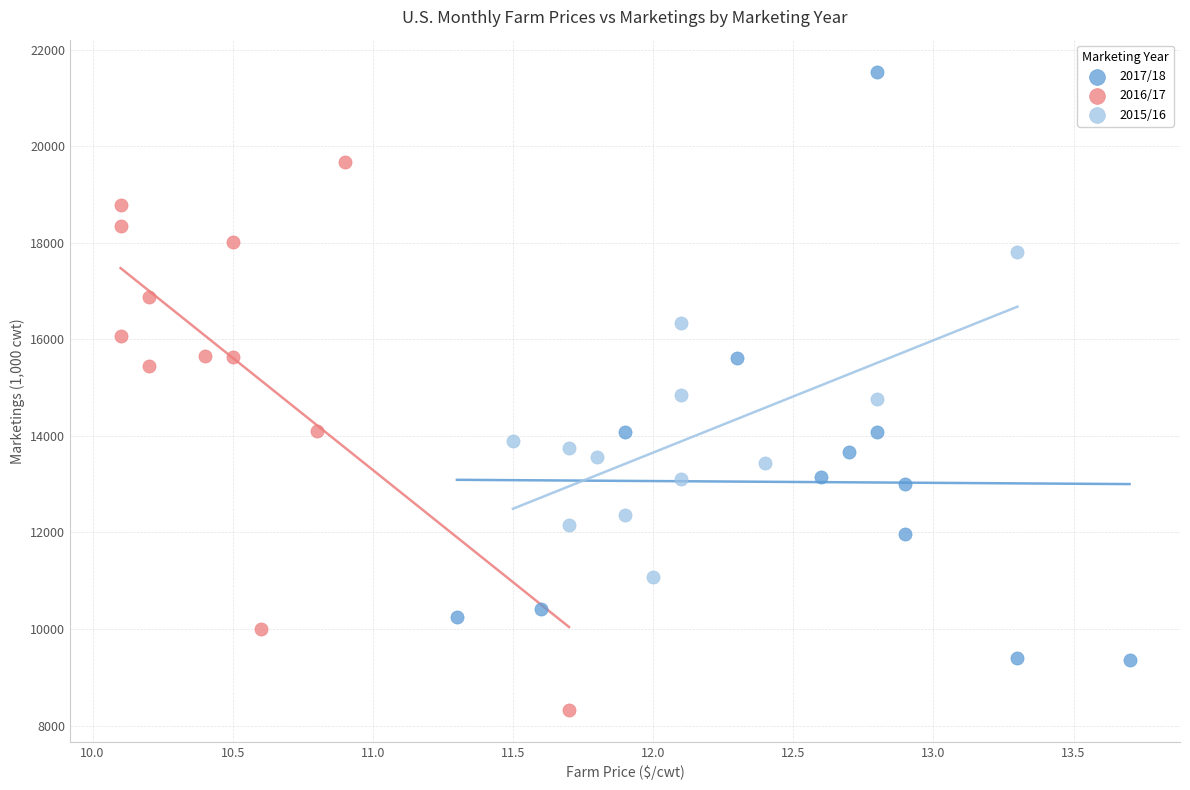

Which series contains the lowest Y value?

2016/17